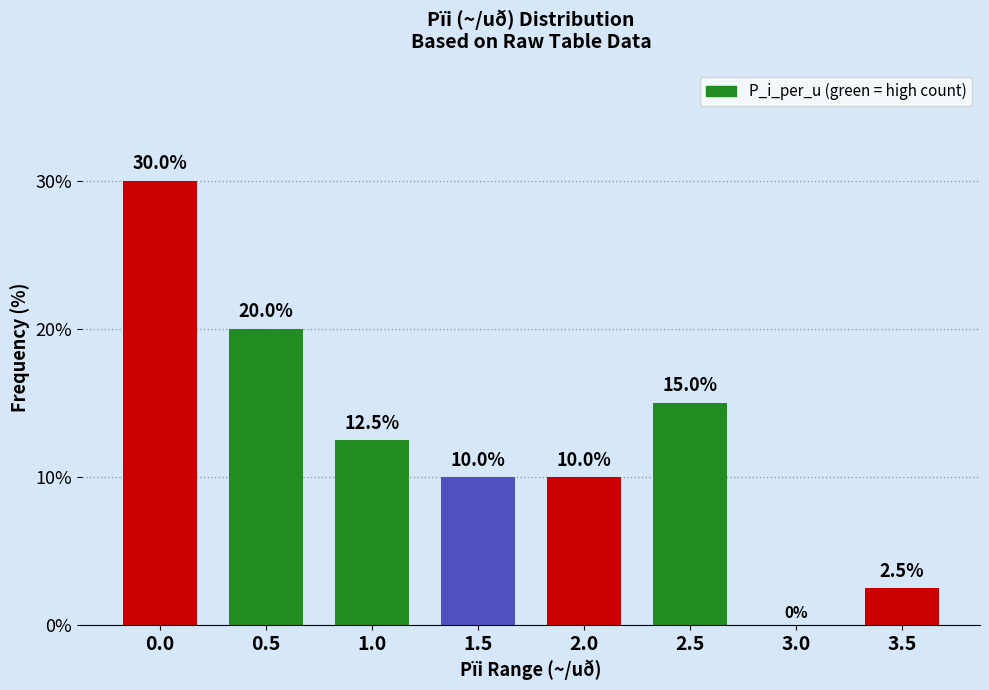

What is the average value?

12.5